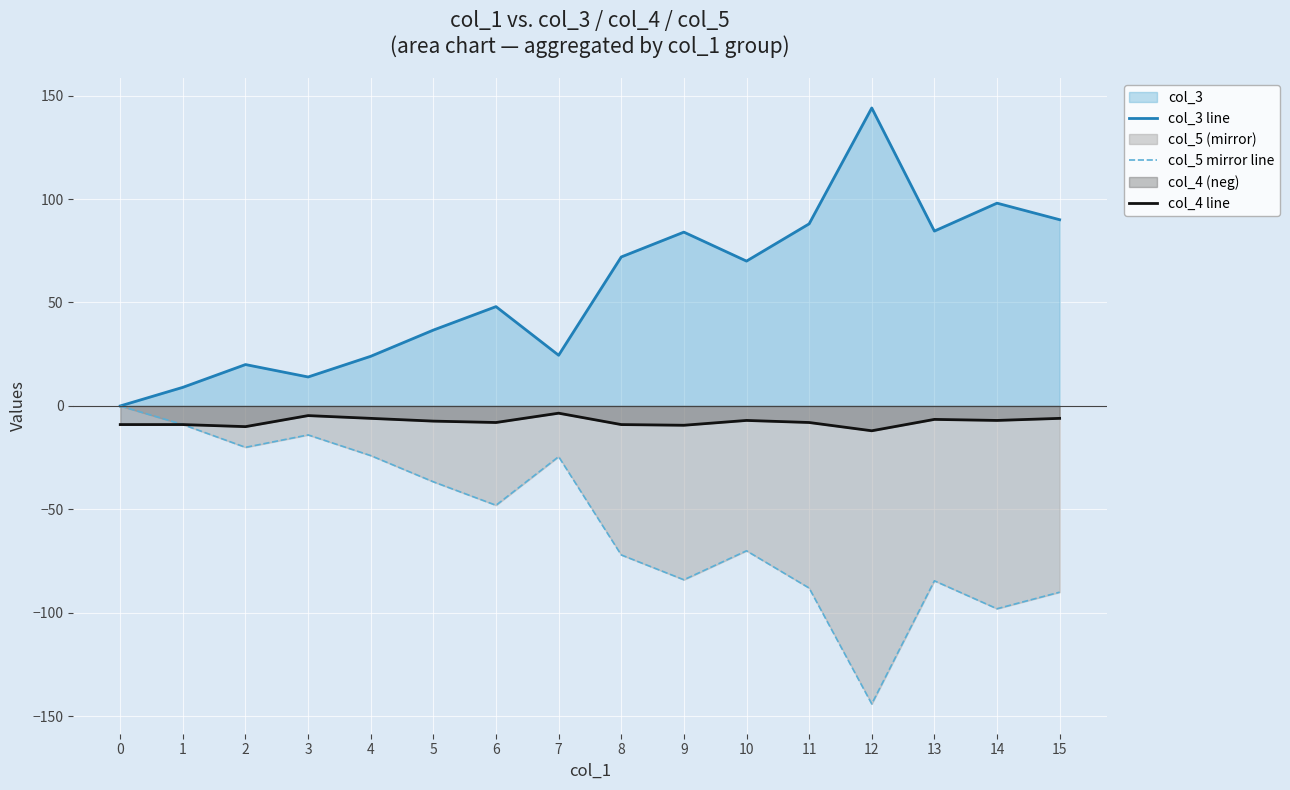

Rank the series by their maximum value, from highest to lowest.

col_3 line, col_5 mirror line, col_4 line